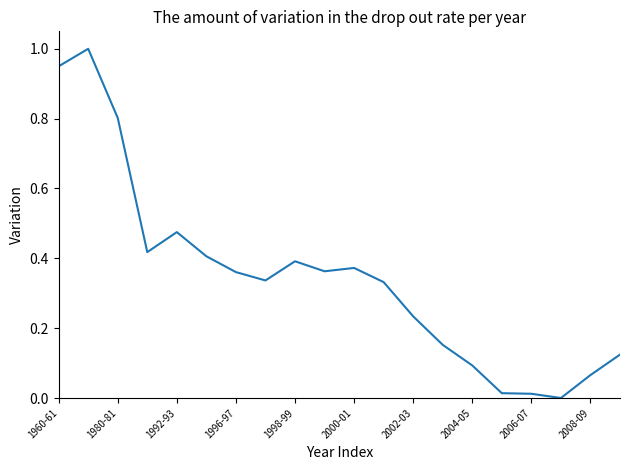

What is the maximum value shown in the chart?

1.0